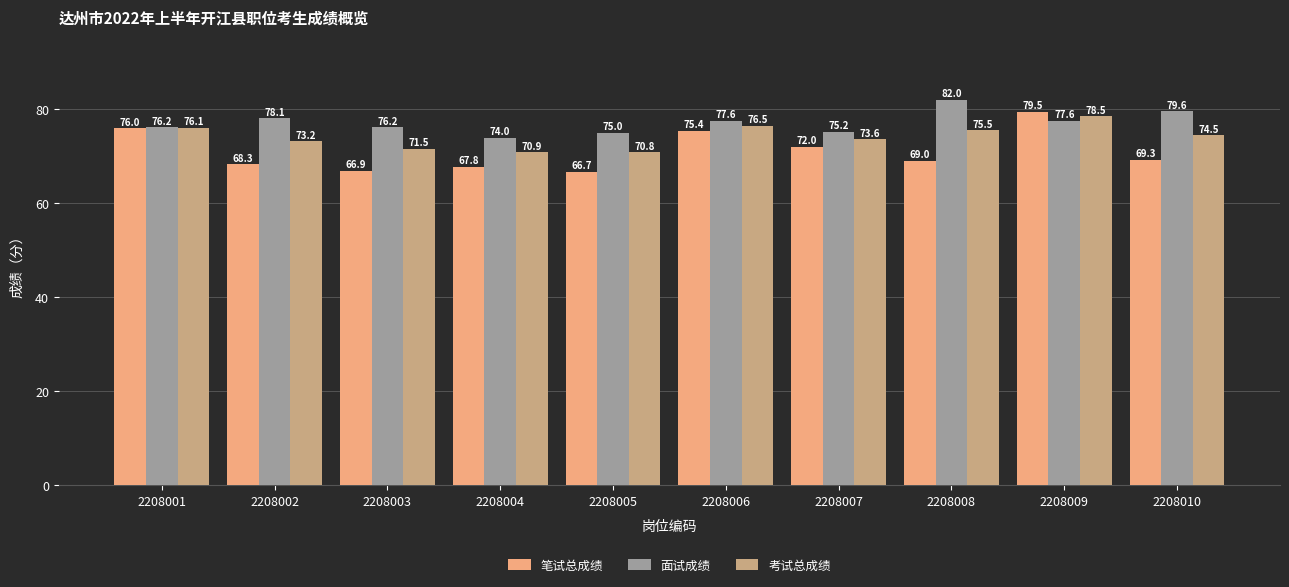

Which series has the largest range (max minus min)?

笔试总成绩